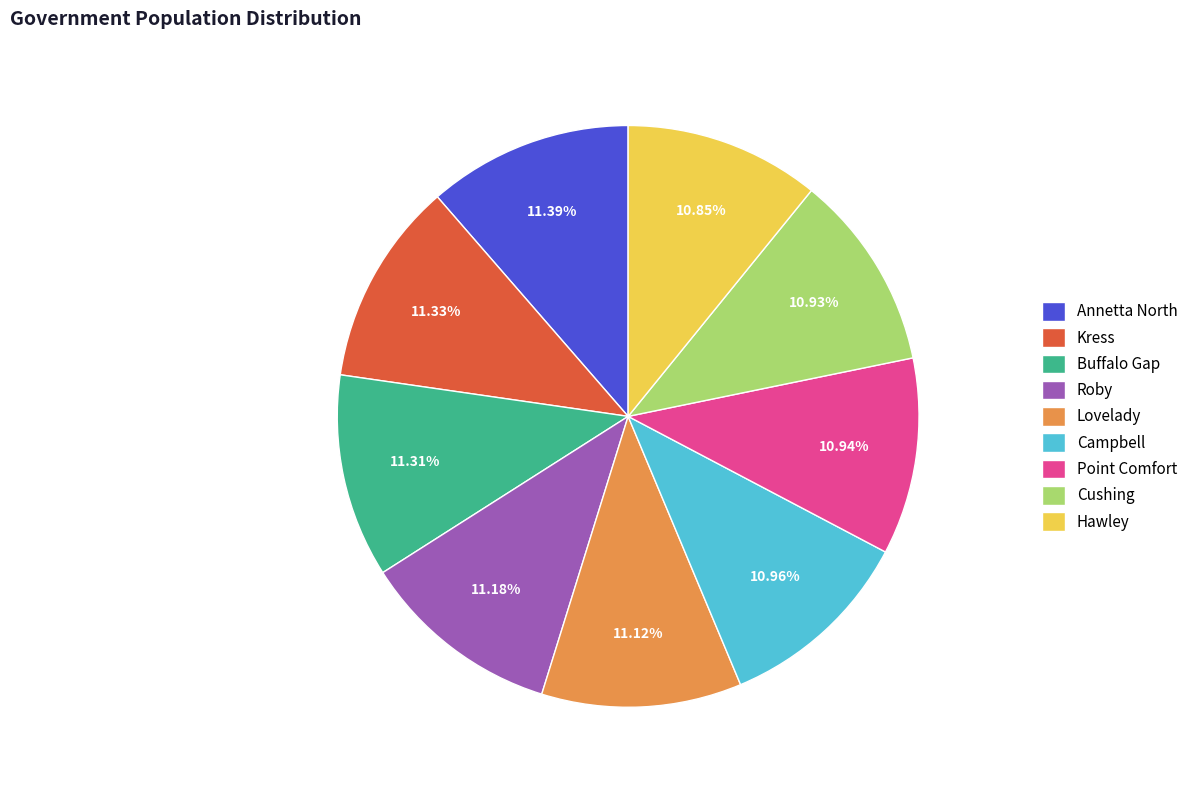

Is it true that Kress is 11% of the pie?

True